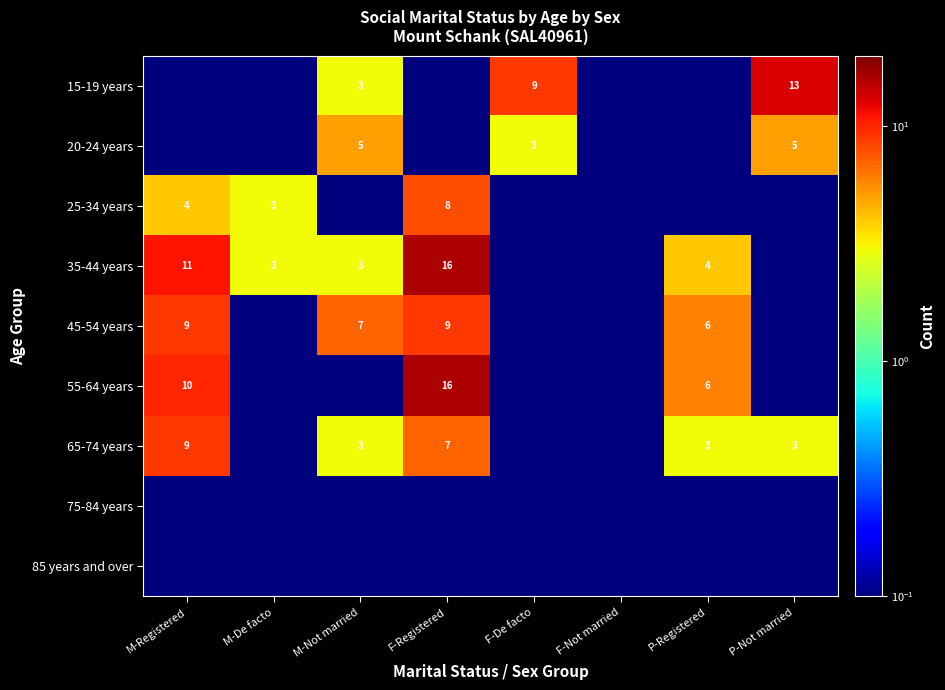

True or false: 15-19 years has a value of 6.0 at F-De facto.

False